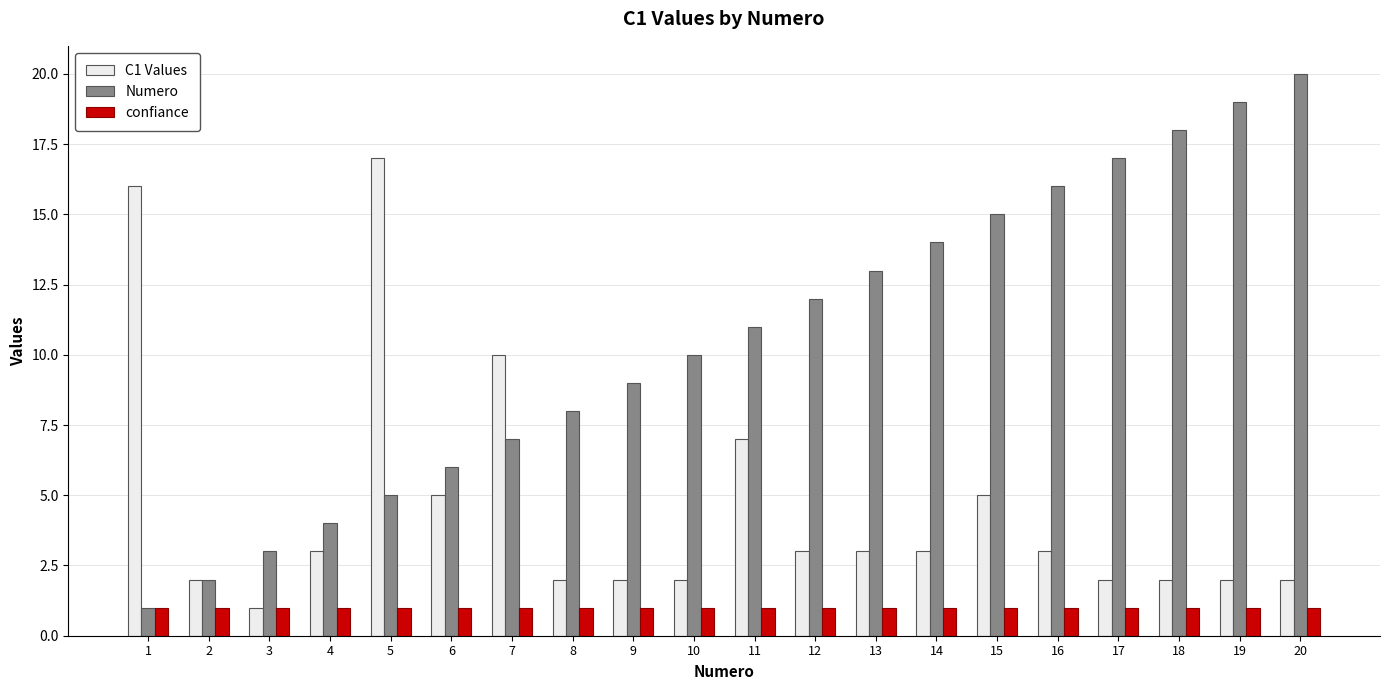

How many bars are there in total?

60